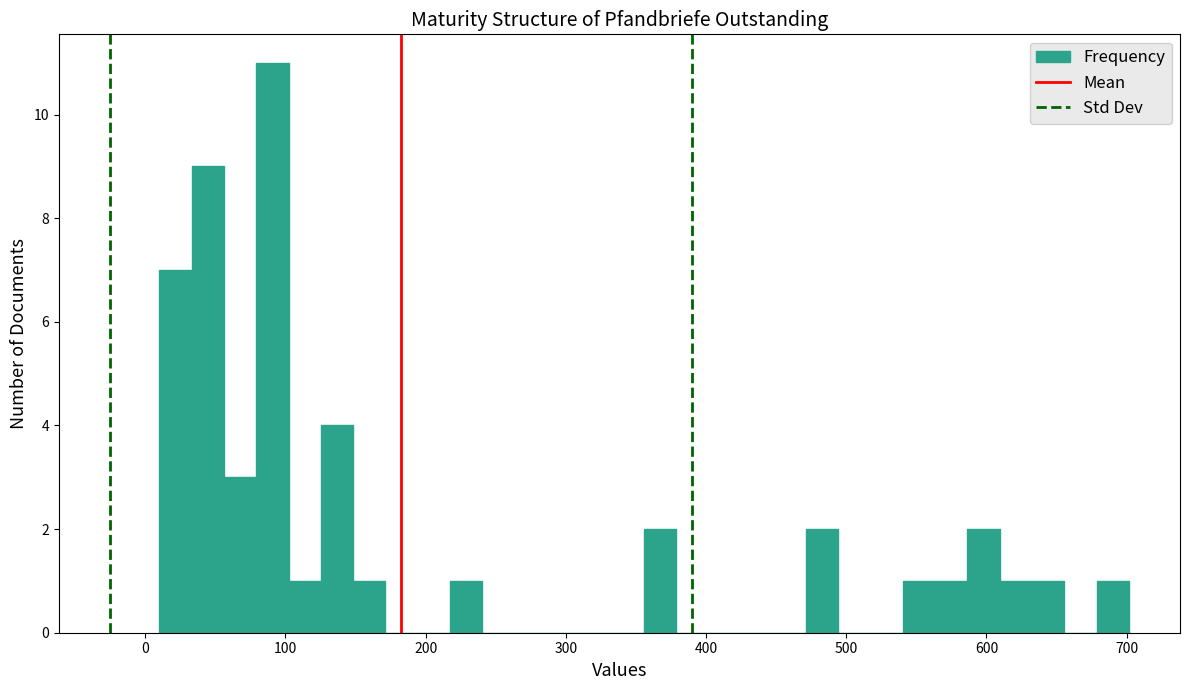

Read against the x-axis, roughly where is the centre of the tallest bar?

90